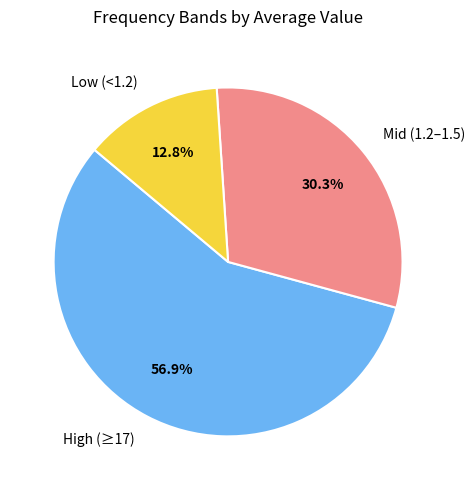

What percentage is NOT represented by Low (<1.2)?

87.2%